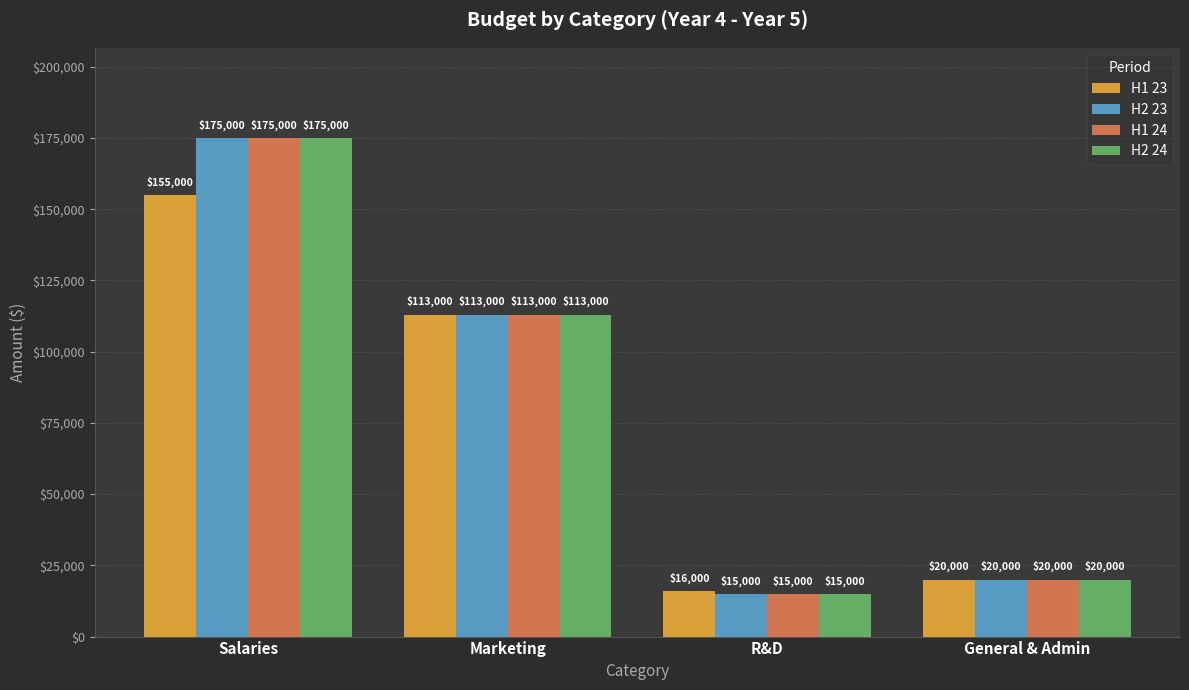

At which label does H2 24 reach its peak?

Salaries